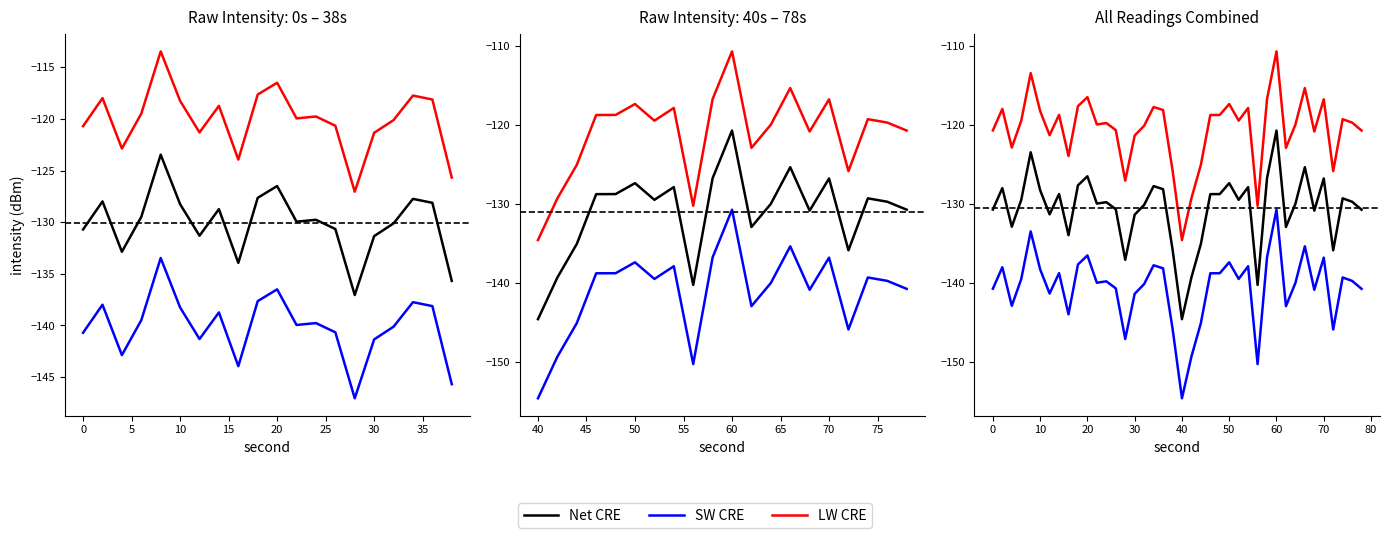

Which series has the largest total across all categories?

LW CRE